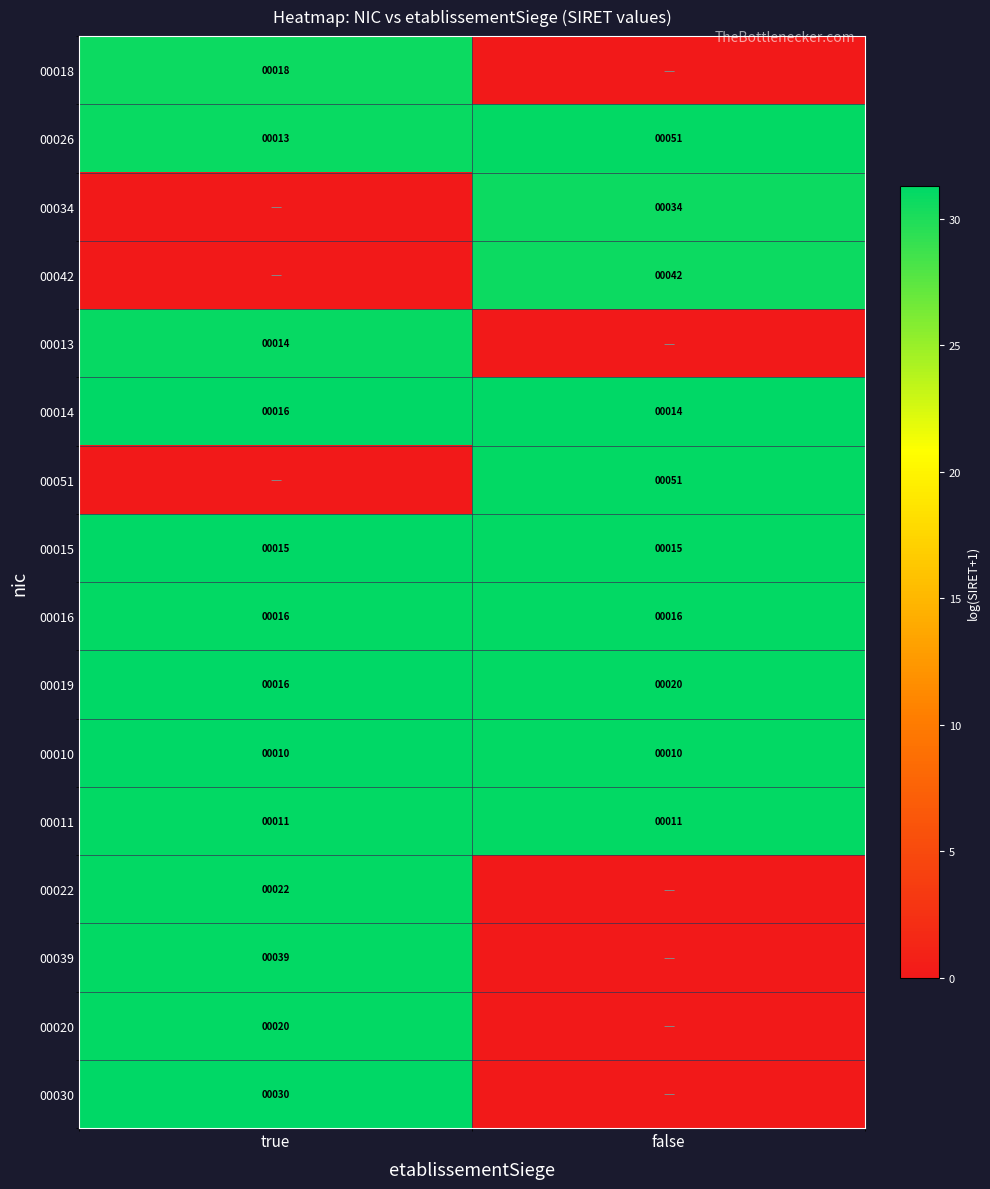

True or false: 00015 has a value of 15 at false.

True